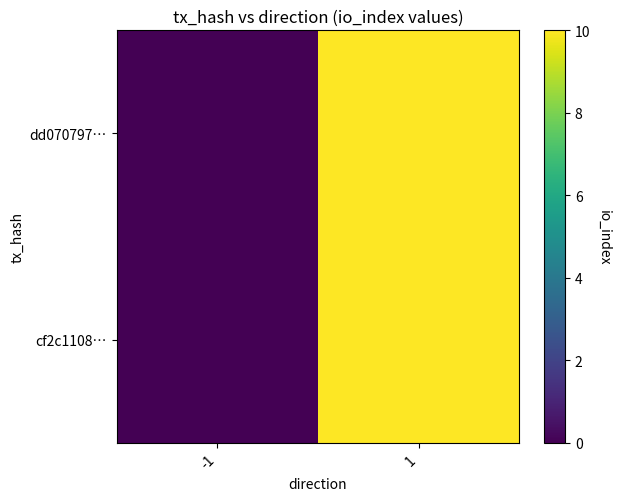

At -1, list the series in order from largest to smallest.

dd070797…, cf2c1108…